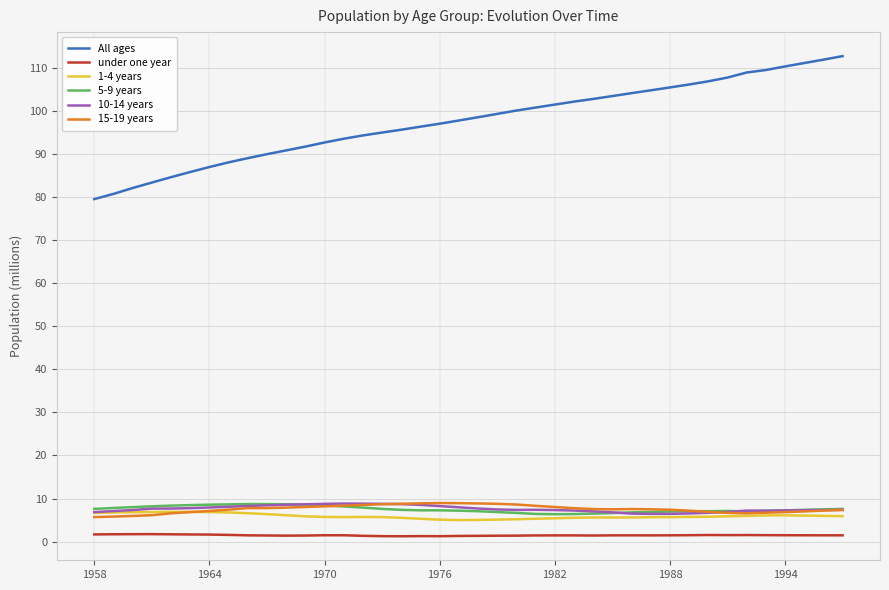

Which series has the largest total across all categories?

All ages